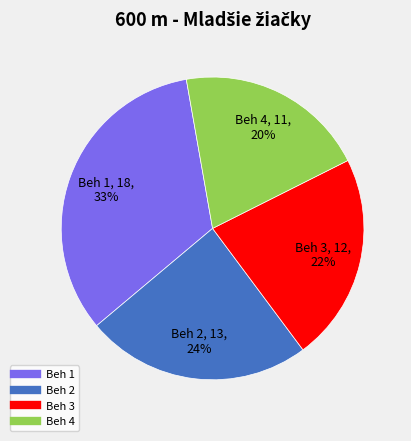

Is the sum of Beh 4 and Beh 3 greater than half?

No